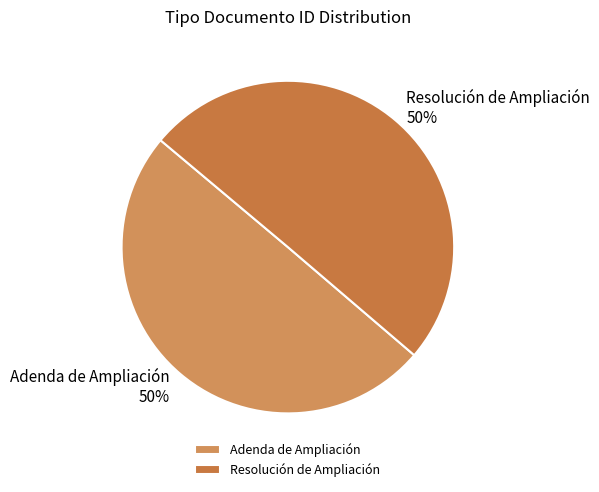

To the nearest percent, what portion does Resolución de Ampliación represent?

50%